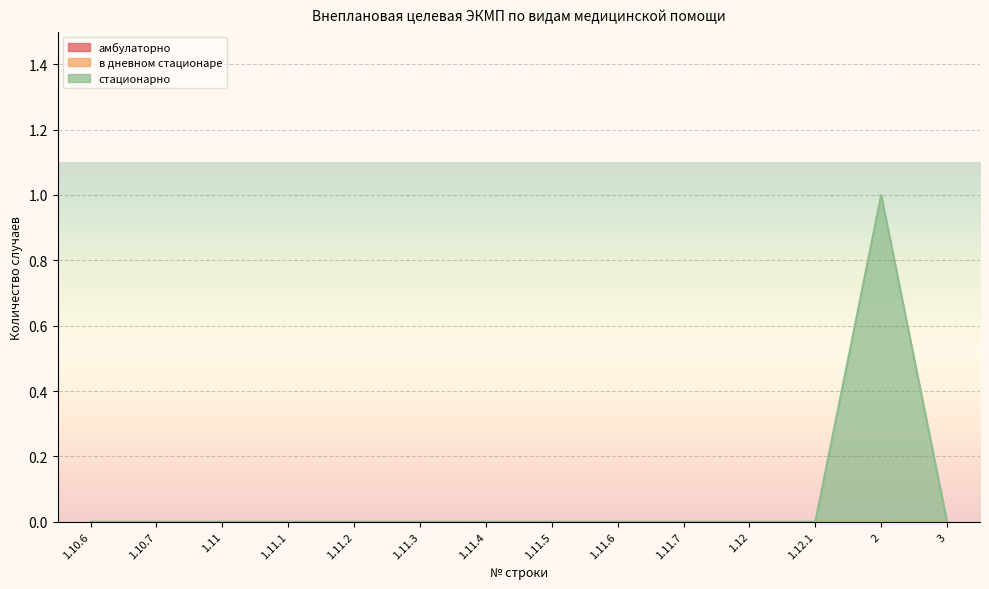

Reading left to right, extract all data points from this chart.

амбулаторно: 0	0	0	0	0	0	0	0	0	0	0	0	0	0
в дневном стационаре: 0	0	0	0	0	0	0	0	0	0	0	0	0	0
стационарно: 0	0	0	0	0	0	0	0	0	0	0	0	1	0